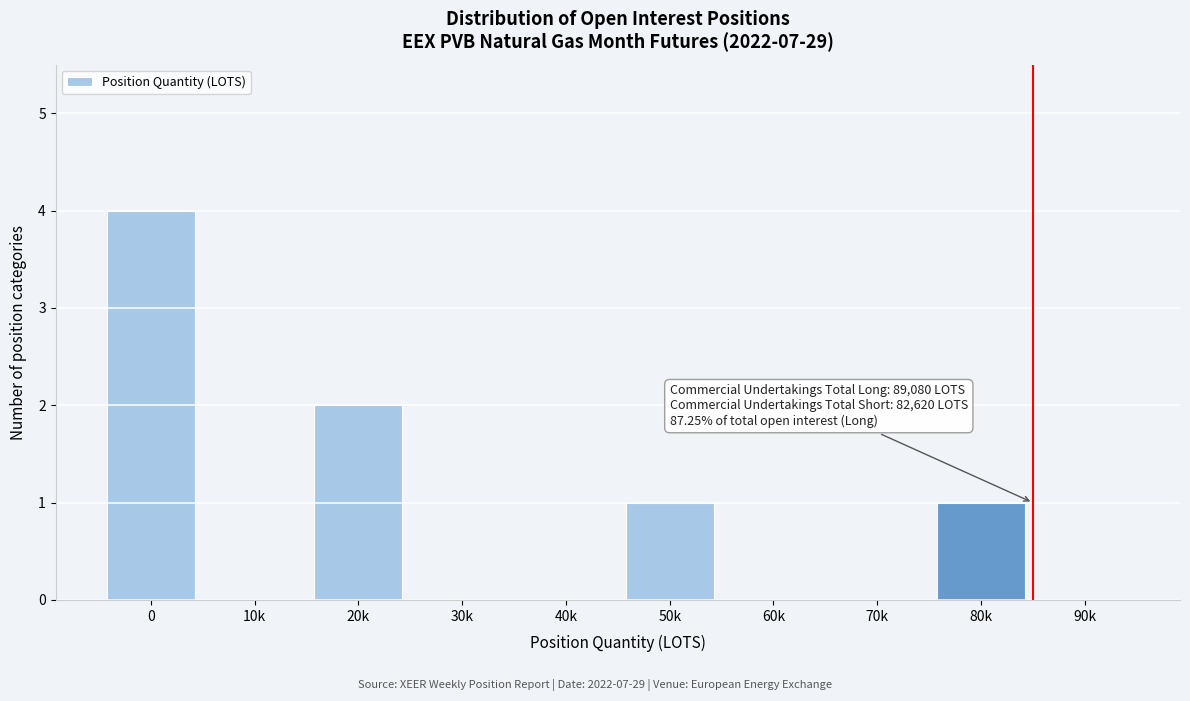

Reading left to right, extract all data points from this chart.

0=4	10k=0	20k=2	30k=0	40k=0	50k=1	60k=0	70k=0	80k=1	90k=0